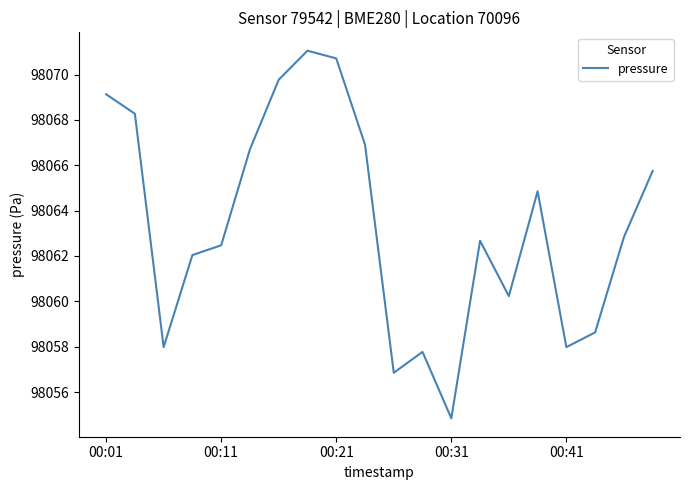

What is the greatest value displayed?

98071.1